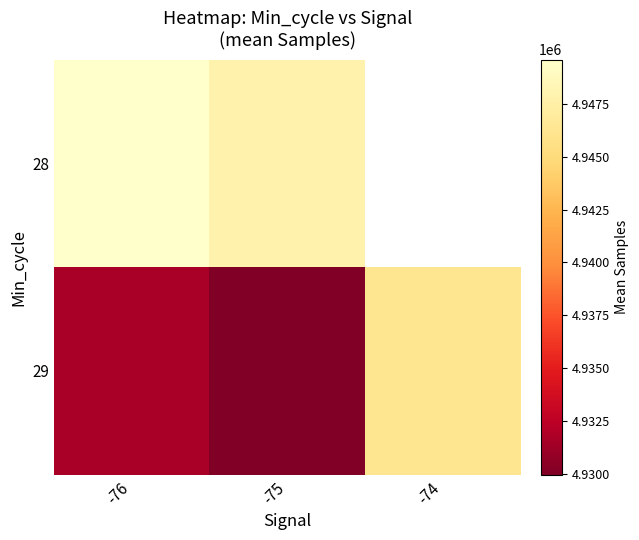

At how many categories does at least one series exceed 4945505?

3